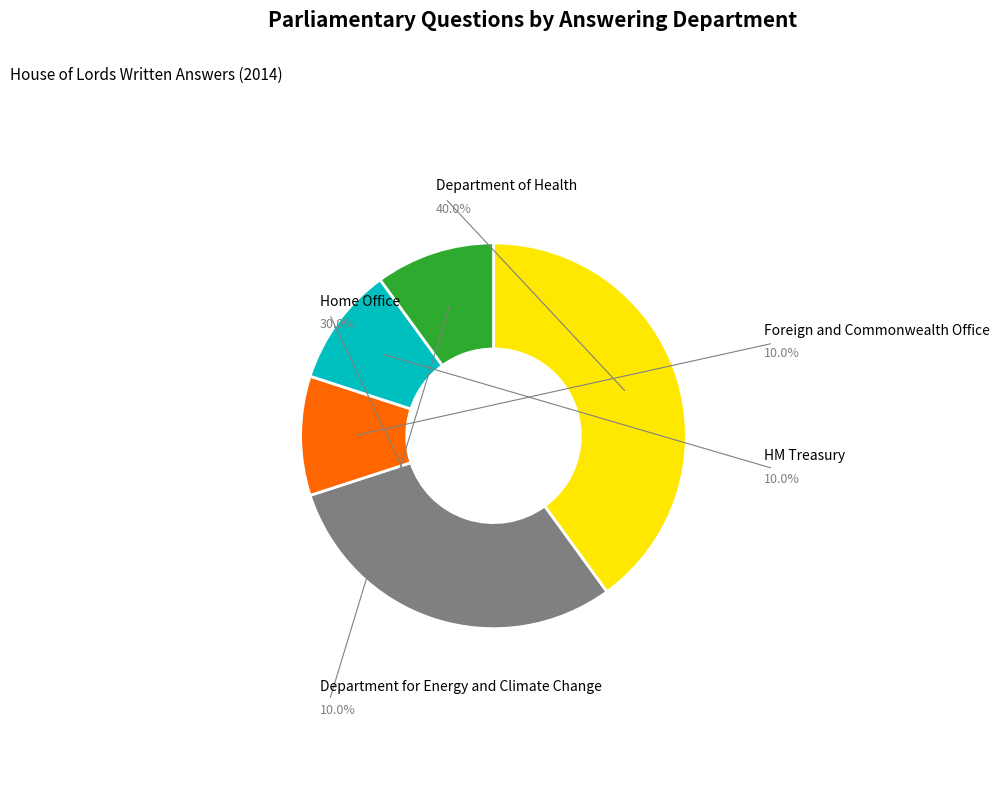

How many slices are in this pie chart?

5